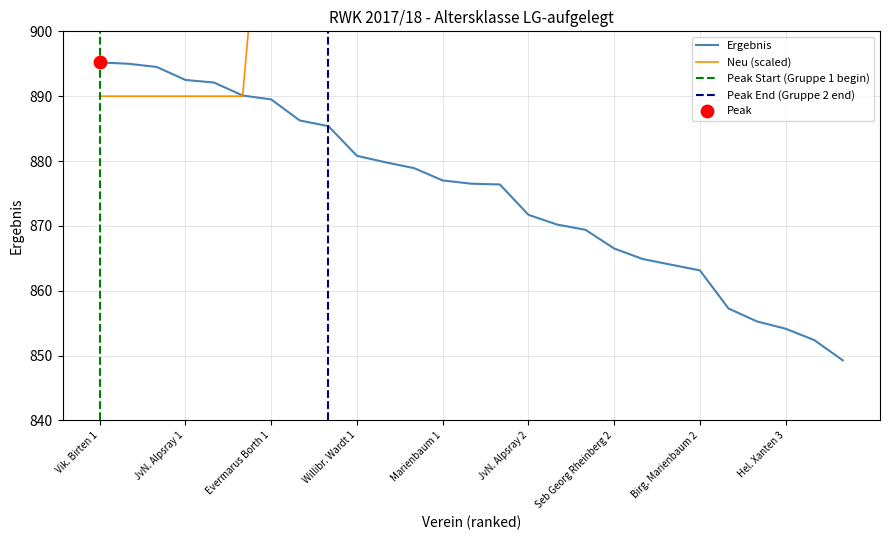

The value of Ergebnis at Vik. Birten 1 is 1463.5. True or false?

False